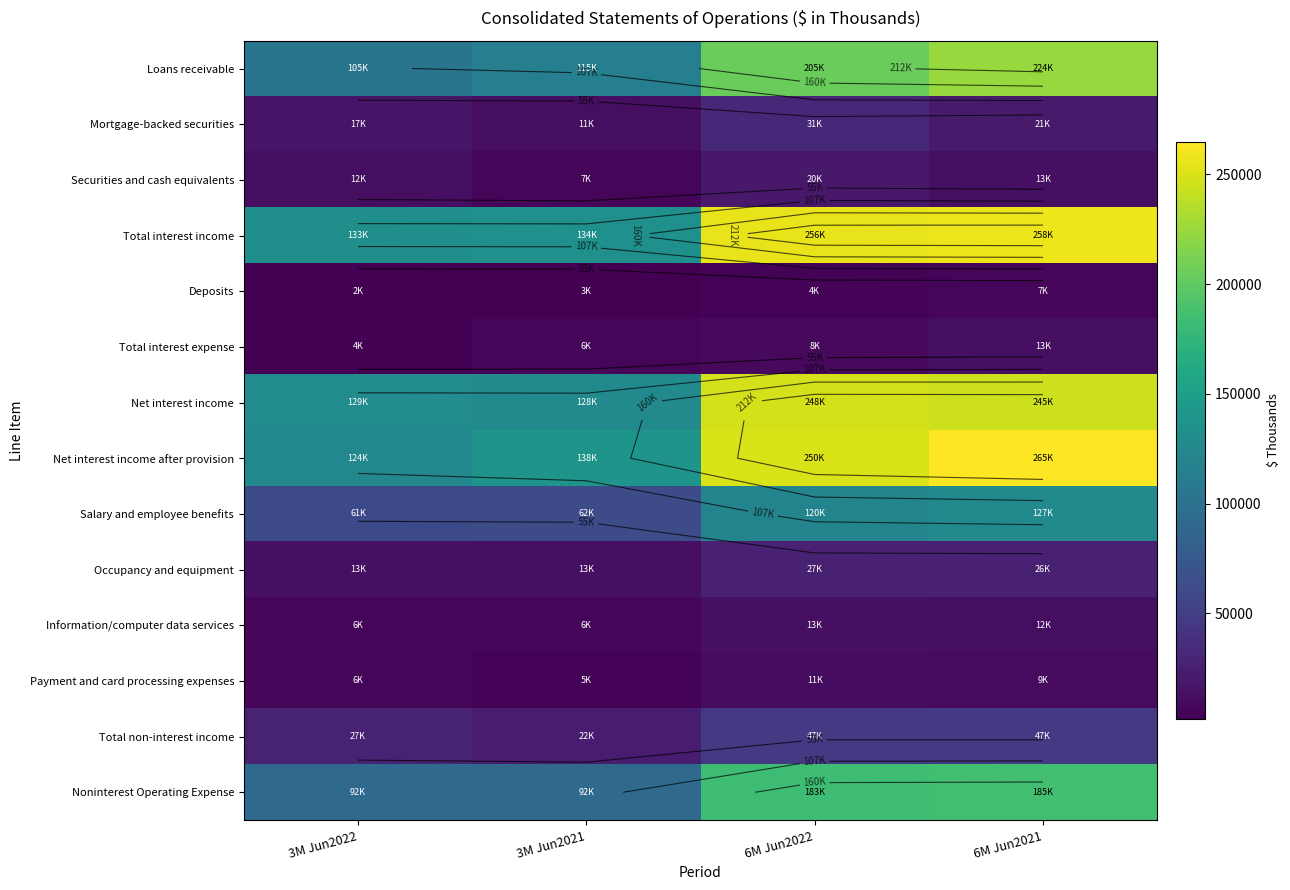

Is the value of Loans receivable at 3M Jun2022 greater than the value of Payment and card processing expenses at 3M Jun2022?

Yes